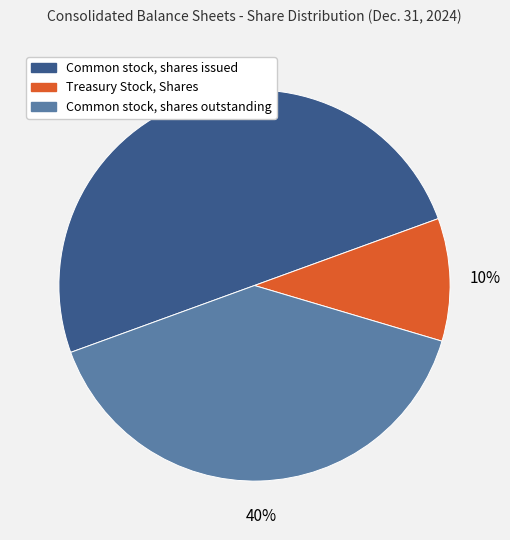

Is it true that Treasury Stock, Shares is 1% of the pie?

False